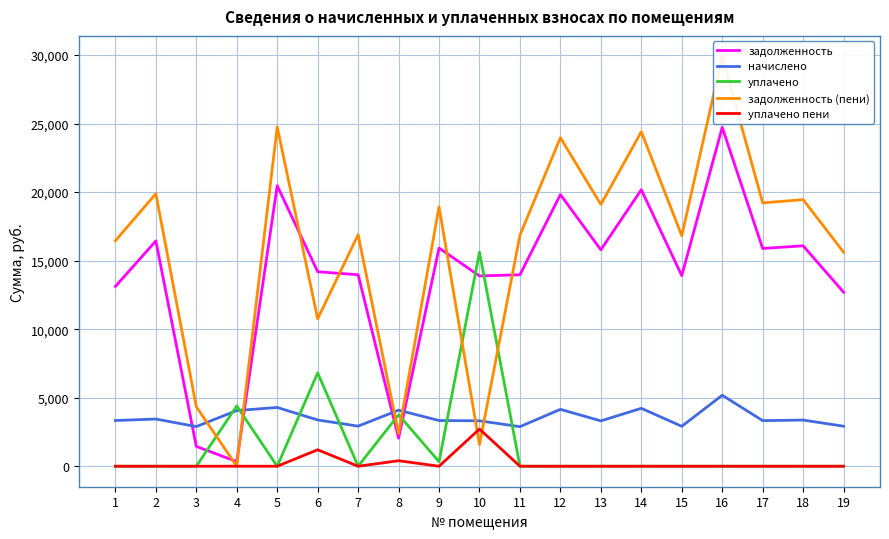

Is this an area chart (filled region under the line)?

No